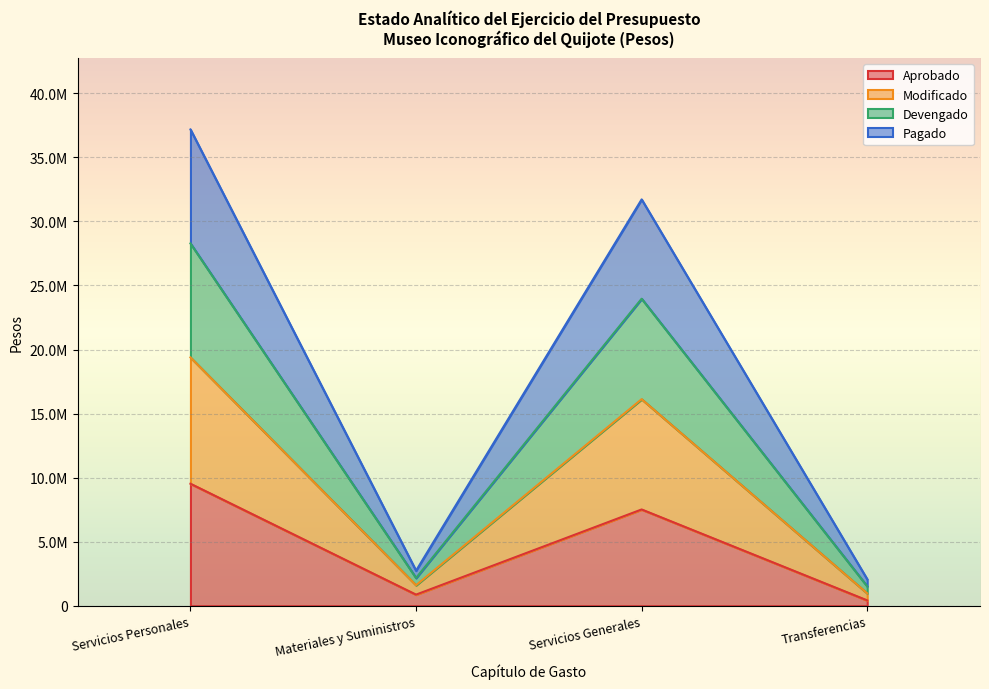

Which series has the widest spread of values?

Modificado